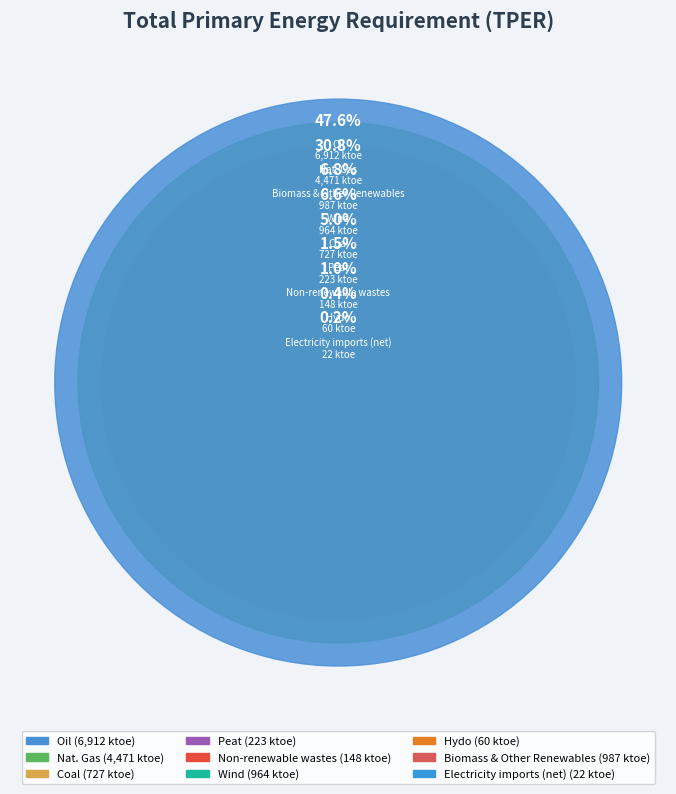

Is it true that Non-renewable wastes is 1% of the pie?

True